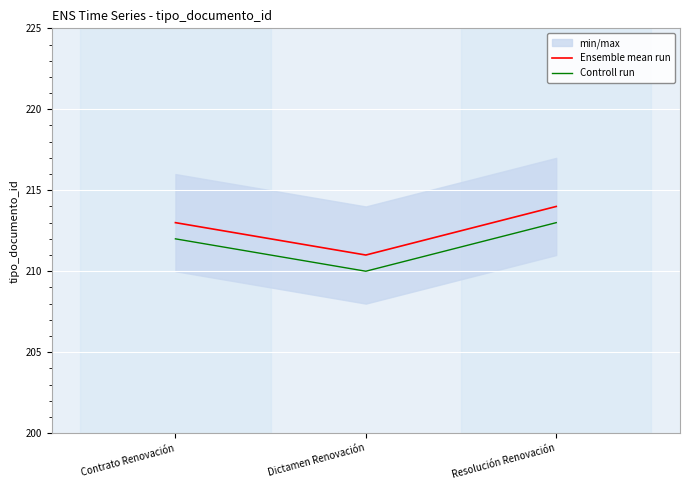

What are all the series names shown in the legend?

Ensemble mean run, Controll run